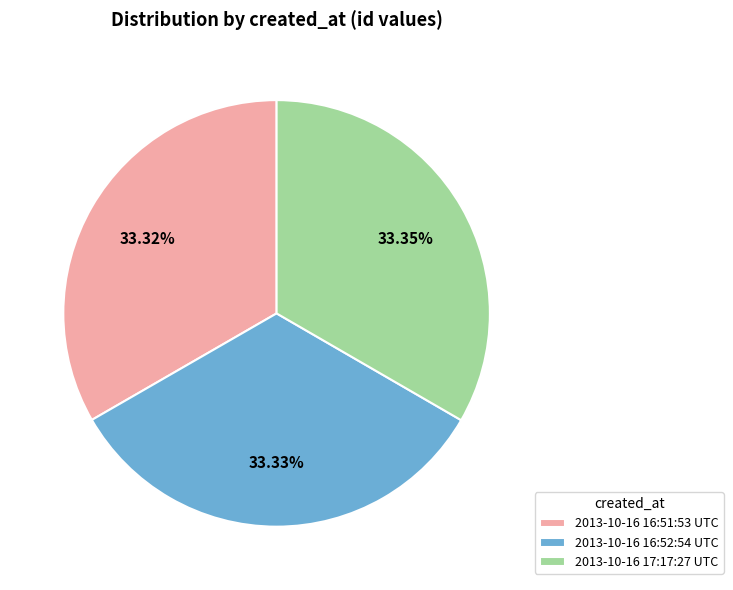

Is the sum of 2013-10-16 16:51:53 UTC and 2013-10-16 17:17:27 UTC greater than half?

Yes